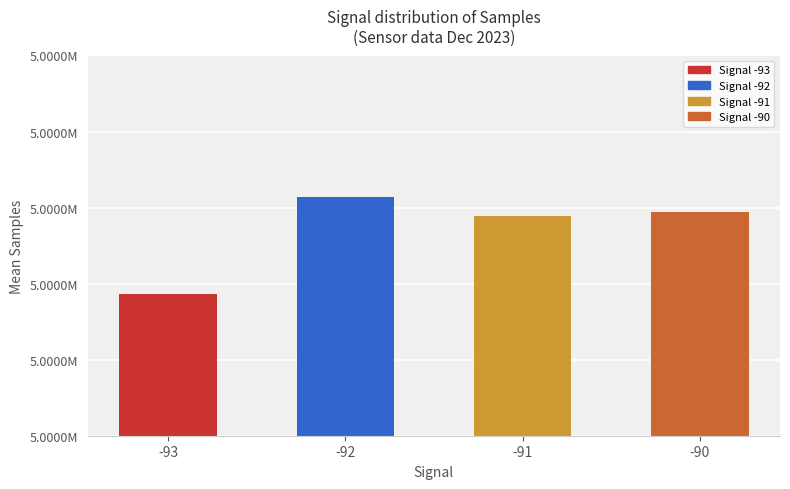

Is it true that the value at -93 is 1295753?

False